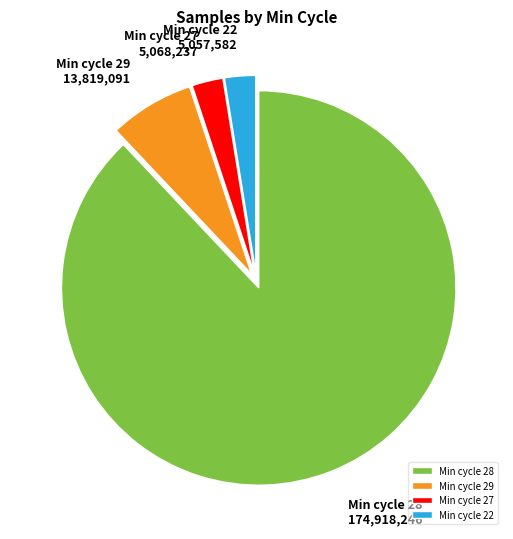

Is it true that Min cycle 22 is 11% of the pie?

False